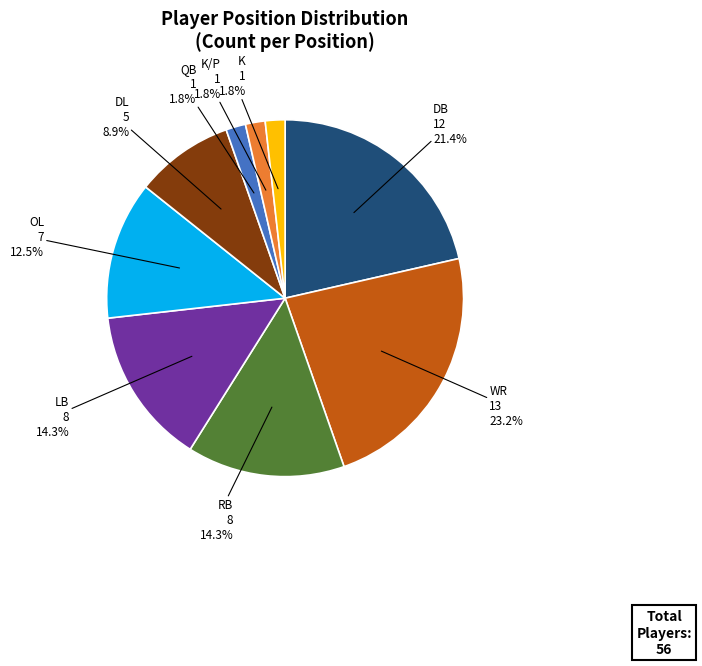

Is there a majority slice in this chart?

No